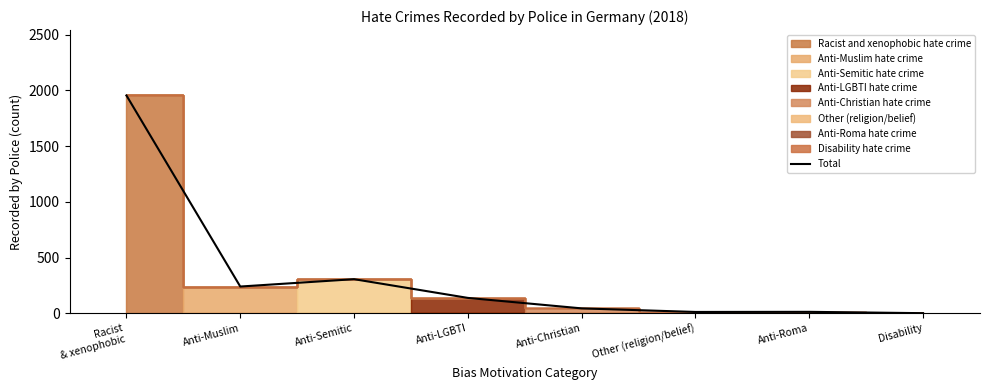

Reading left to right, extract all data points from this chart.

Racist
& xenophobic=1955	Anti-Muslim=241	Anti-Semitic=307	Anti-LGBTI=139	Anti-Christian=45	Other (religion/belief)=13	Anti-Roma=14	Disability=2